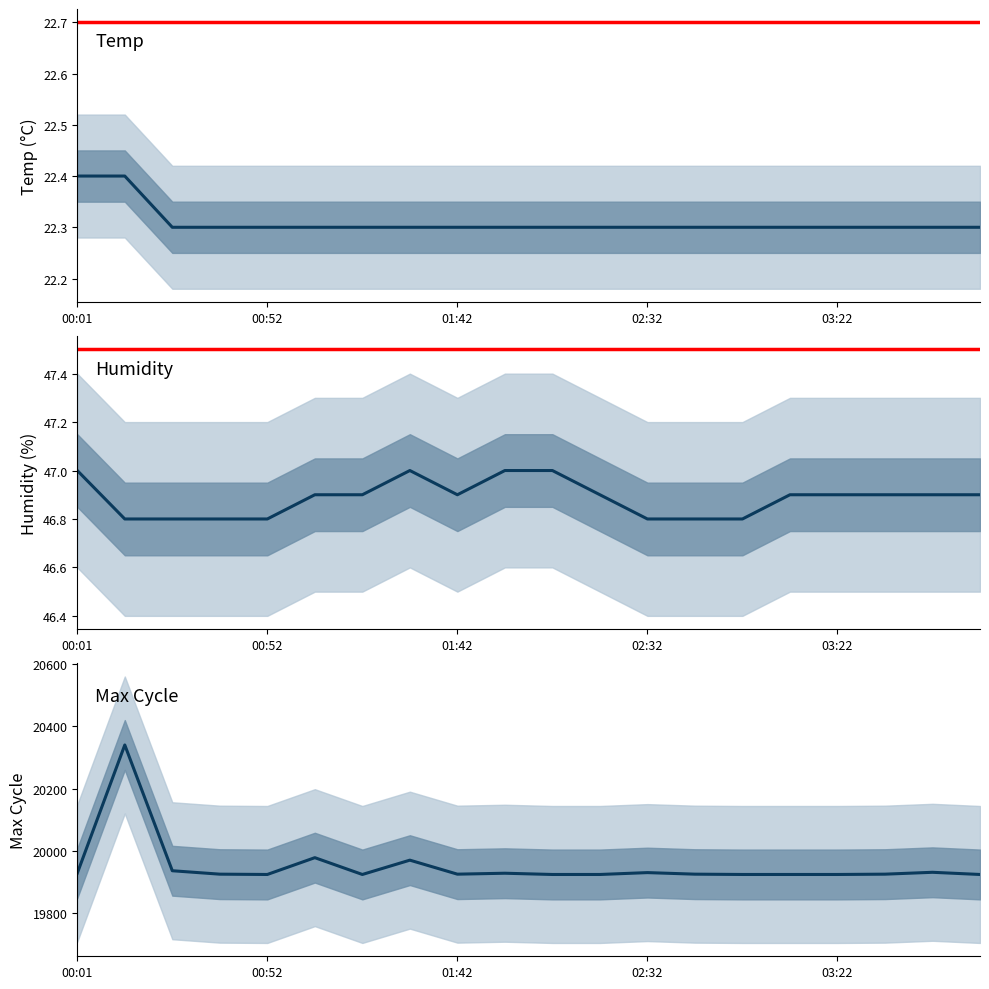

Is the value of Temp at 13 greater than the value of Humidity at 16?

No